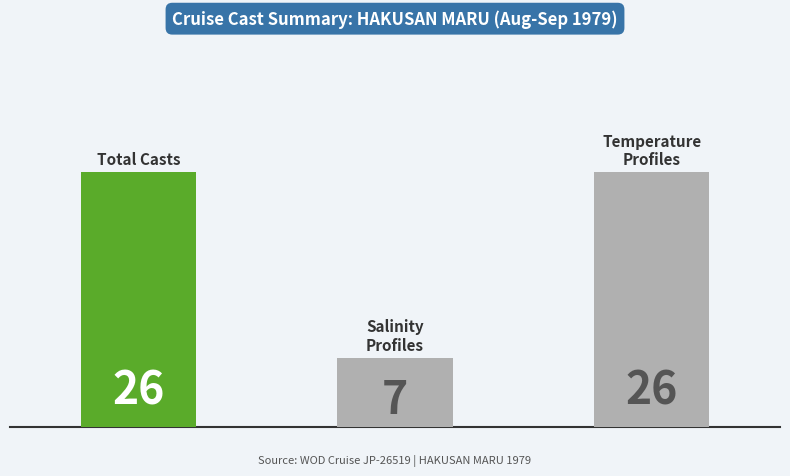

What is the value of the 3rd bar from the left?

26